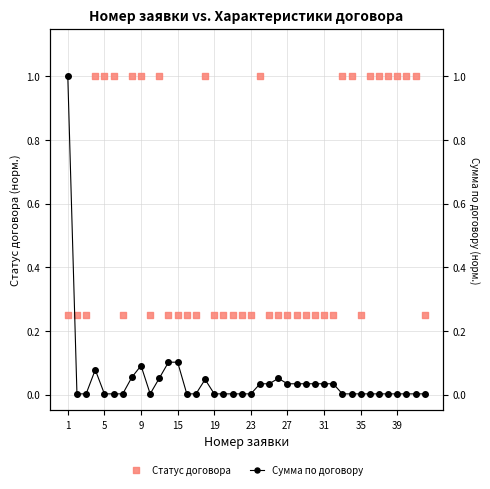

Is the value of Статус договора at 12 greater than the value of Сумма по договору at 23?

Yes